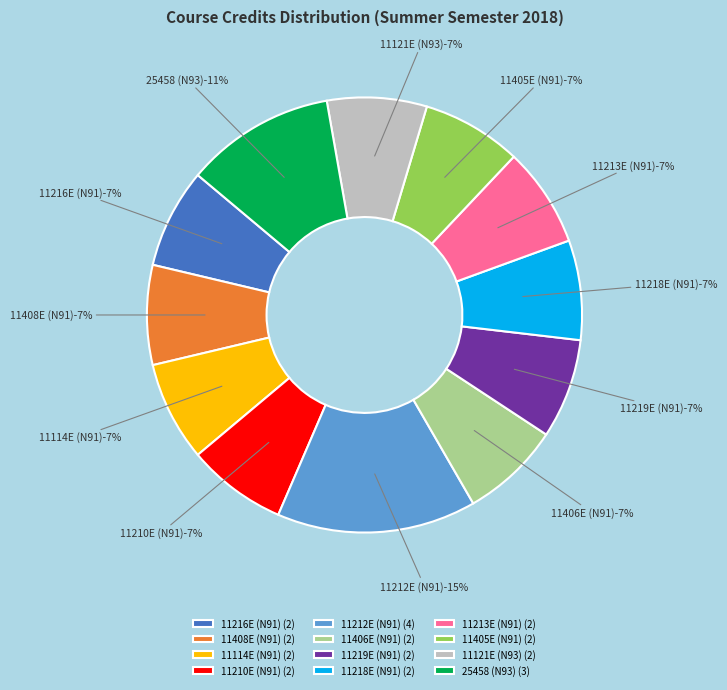

True or false: 11114E (N91) accounts for 7% of the total.

True